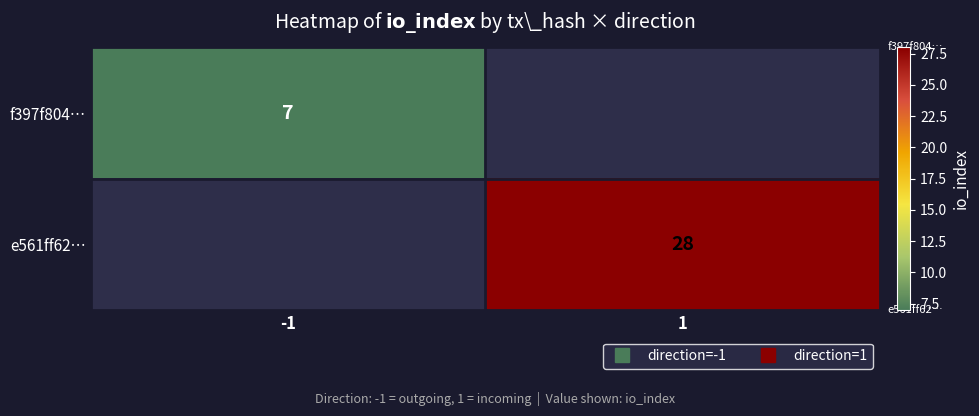

How many values in f397f804… are above zero?

1